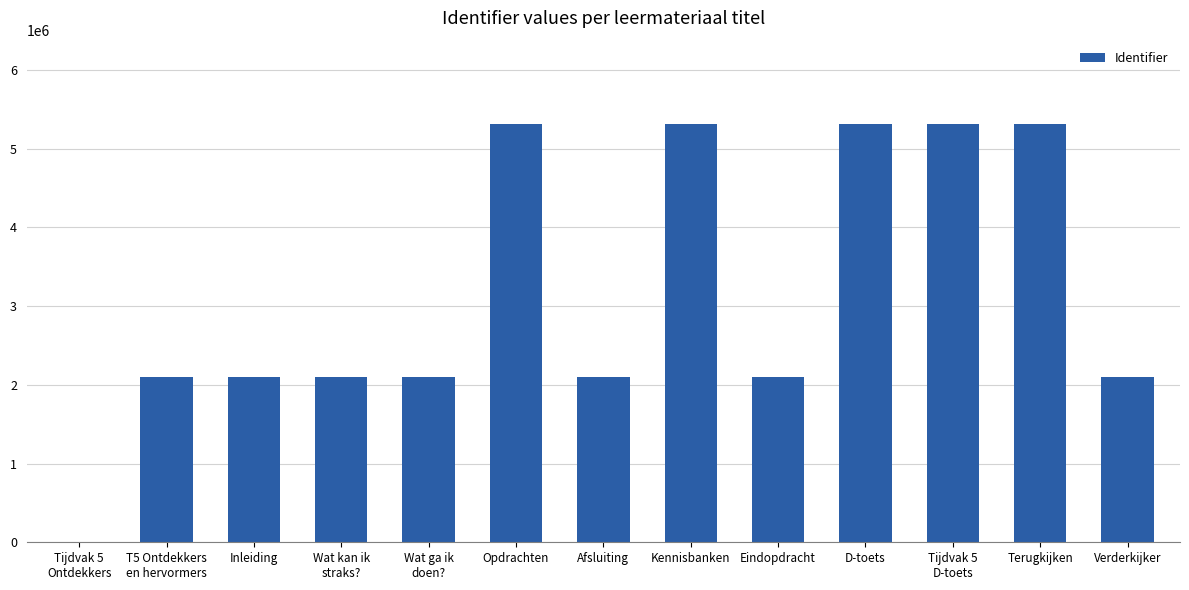

What is the ratio of the value at T5 Ontdekkers
en hervormers to the value at D-toets?

0.4